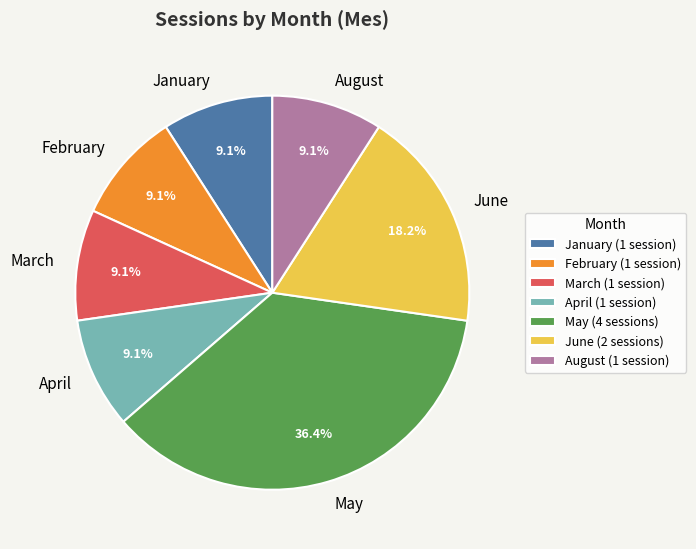

Combined, do May and April account for over 50%?

No